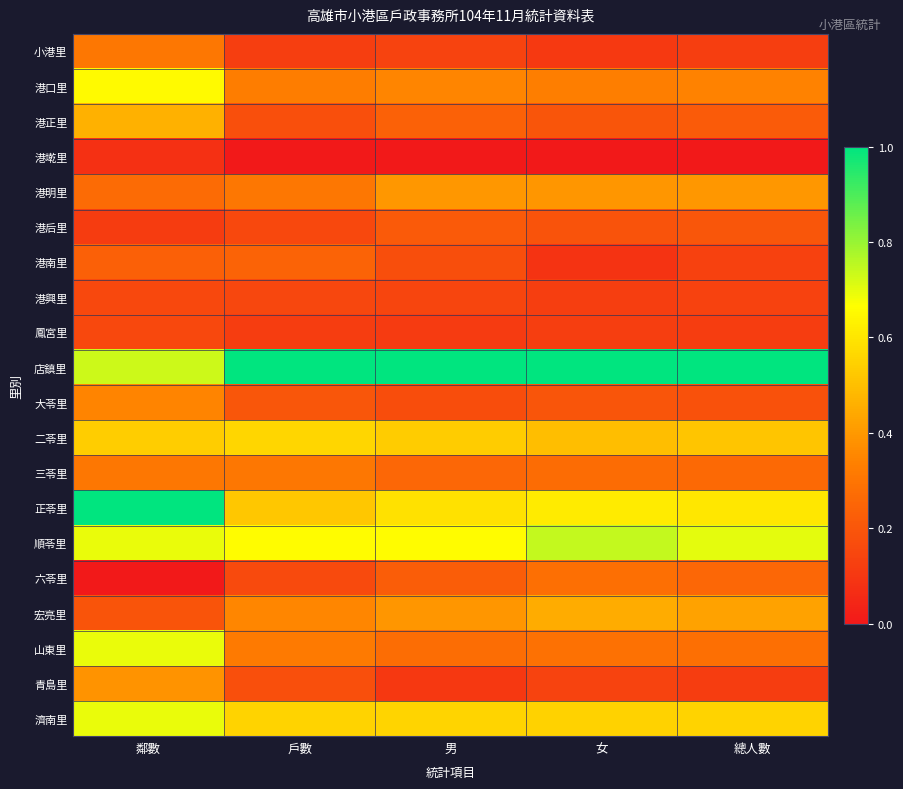

What is the difference between the highest and lowest values at 戶數?

1.0